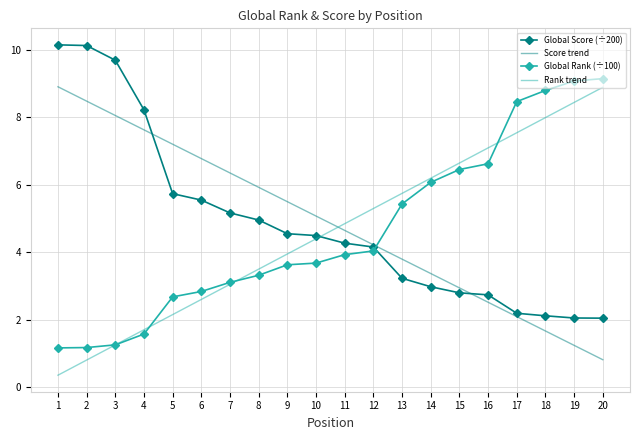

Which category has the lowest value in the Rank trend series?

1